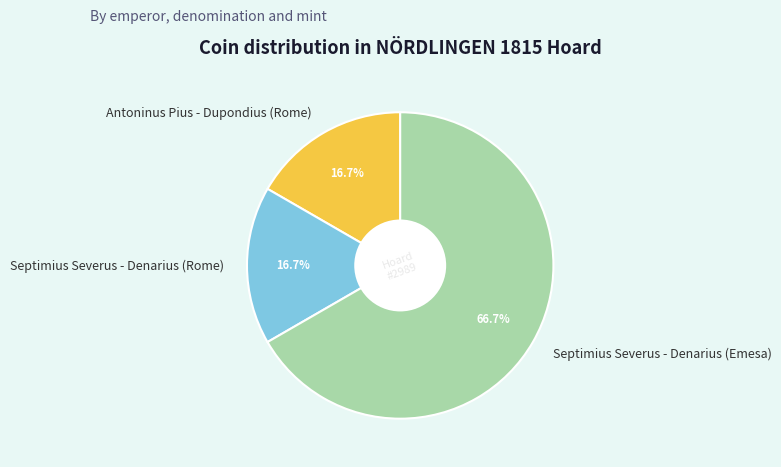

Is it true that Septimius Severus - Denarius (Rome) is 17% of the pie?

True